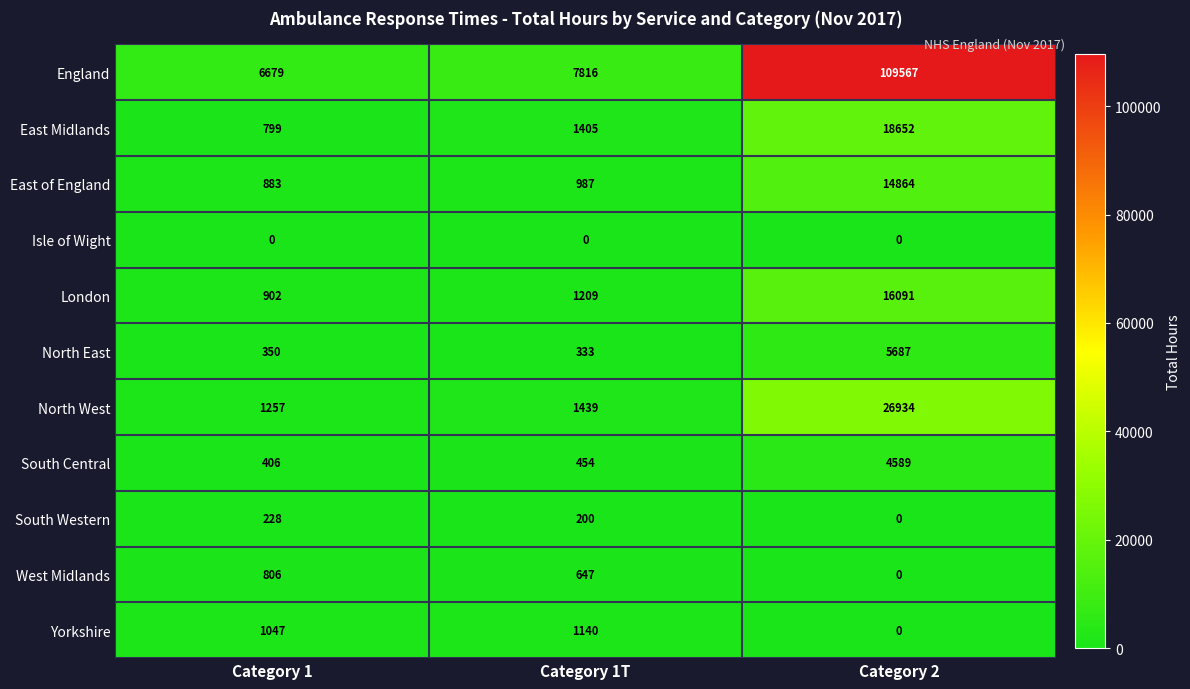

Is the value of North East at Category 1T greater than the value of South Western at Category 1T?

Yes